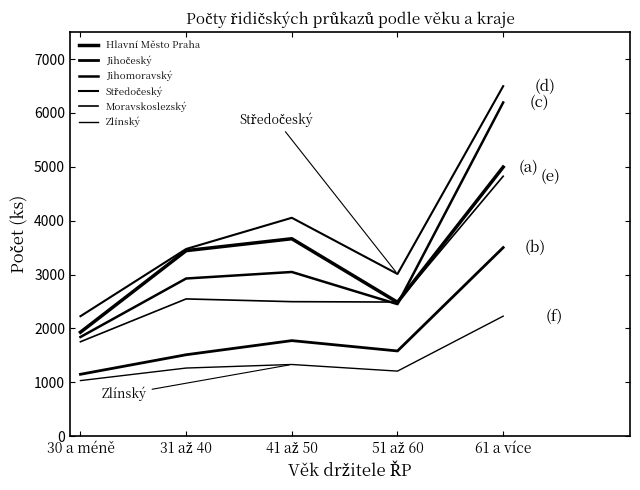

List the series in order of their peak value, lowest first.

Zlínský, Jihočeský, Moravskoslezský, Hlavní Město Praha, Jihomoravský, Středočeský